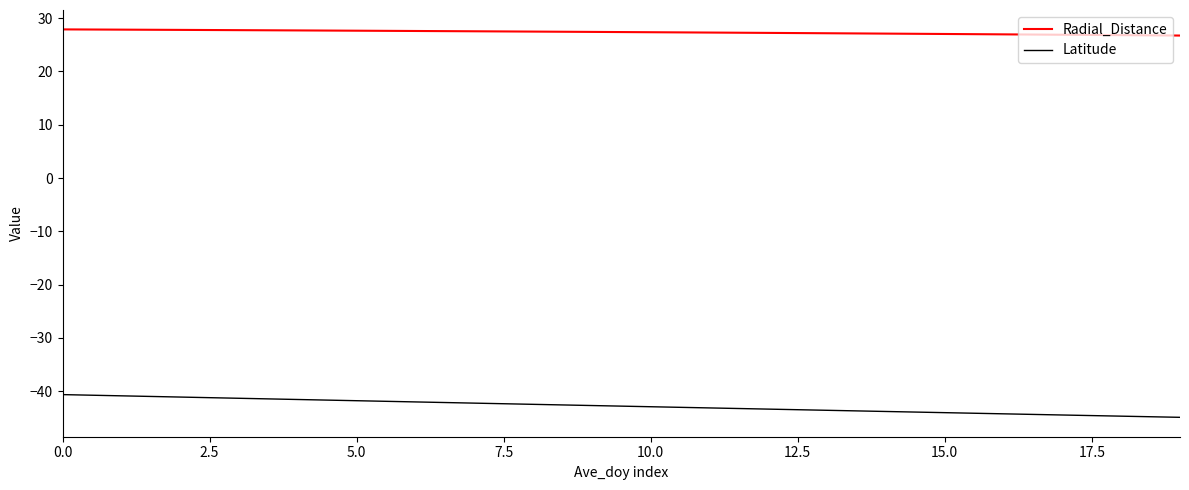

What is the smallest value displayed?

-44.9